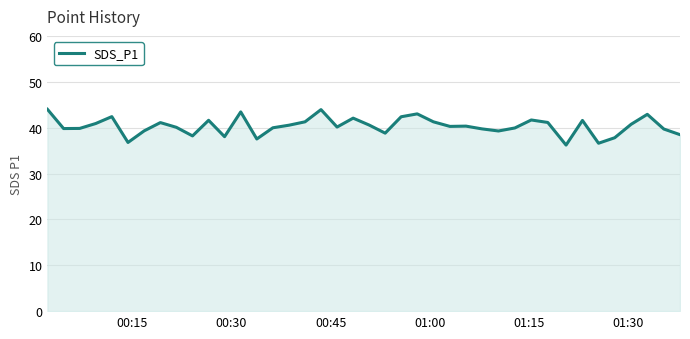

What is the maximum value shown in the chart?

44.0